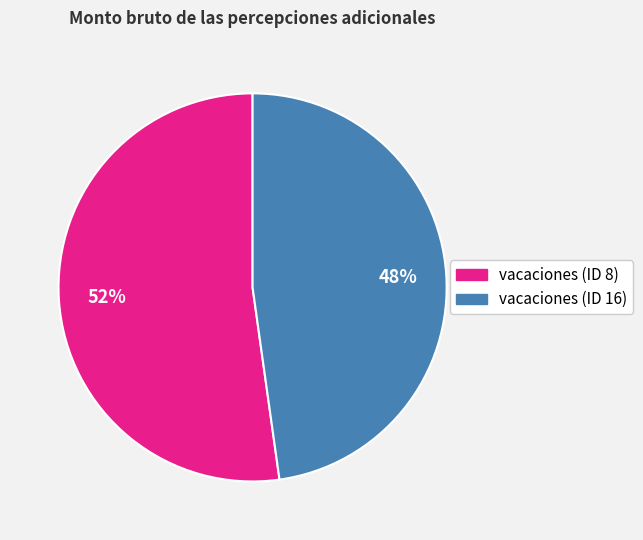

Is it true that vacaciones (ID 16) is 48% of the pie?

True